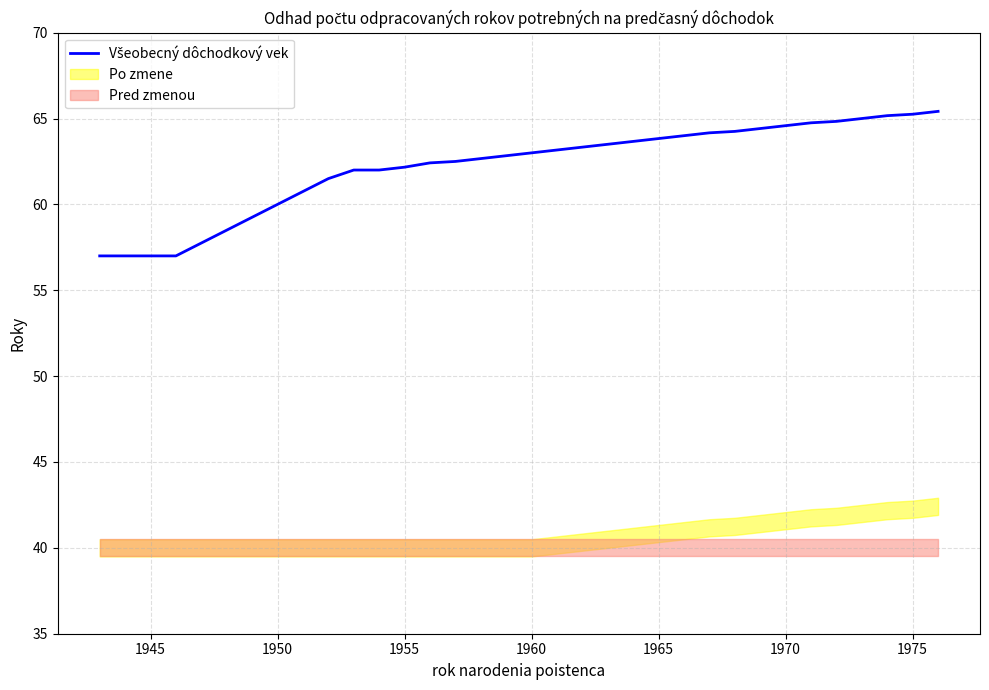

Reading left to right, list all the values displayed in this chart.

57.0	57.0	57.0	57.0	57.8	58.5	59.2	60.0	60.8	61.5	62.0	62.0	62.2	62.4	62.5	62.7	62.8	63.0	63.2	63.3	63.5	63.7	63.8	64.0	64.2	64.2	64.4	64.6	64.8	64.8	65.0	65.2	65.2	65.4